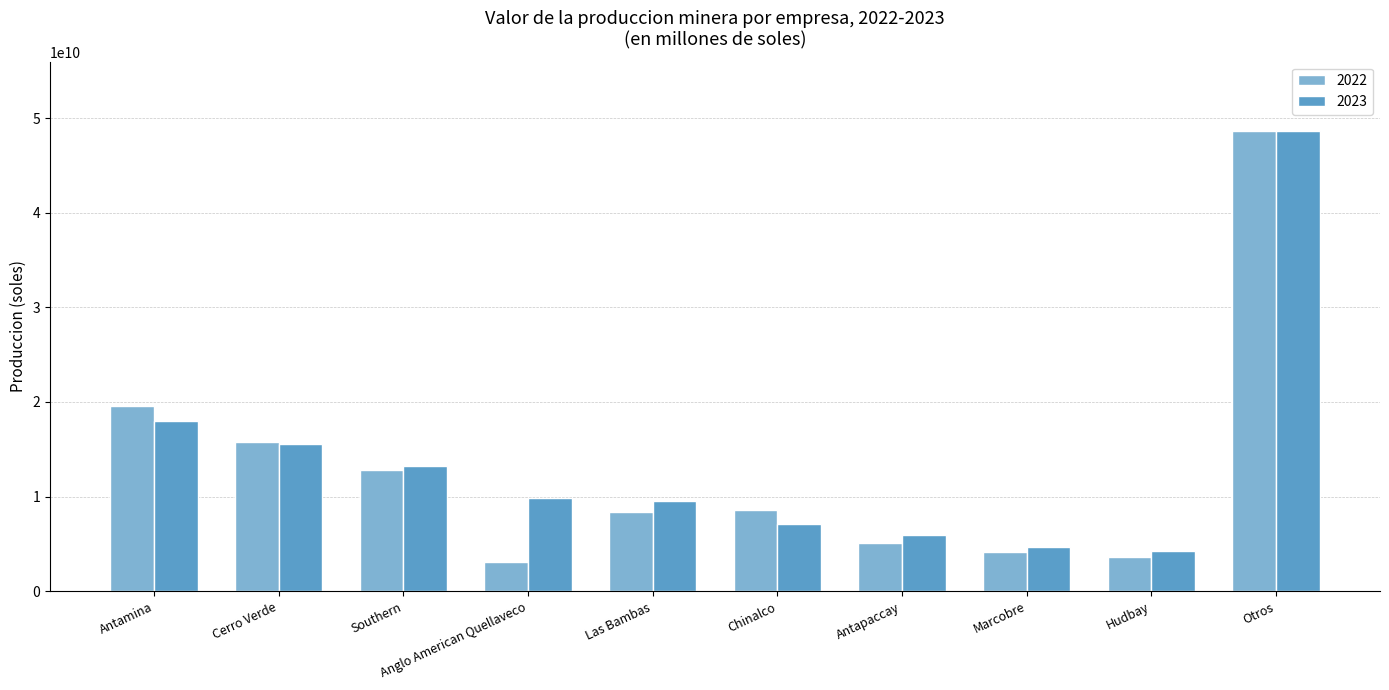

At which category is the sum across all series the highest?

Otros